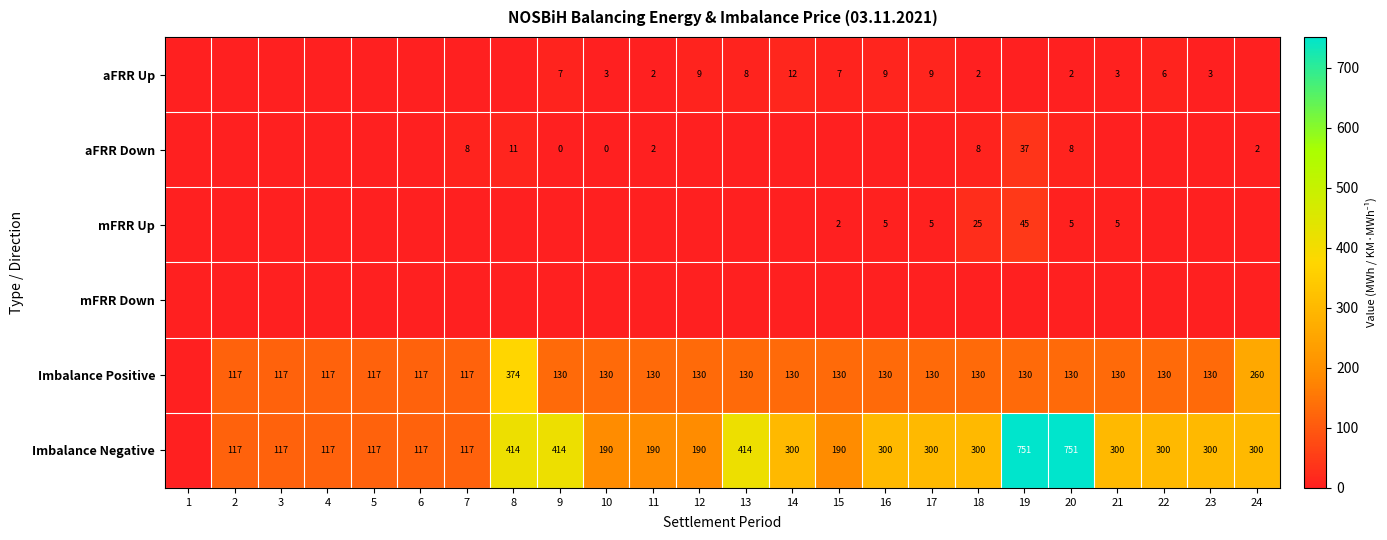

Is it true that aFRR Up equals 3 at 23?

True